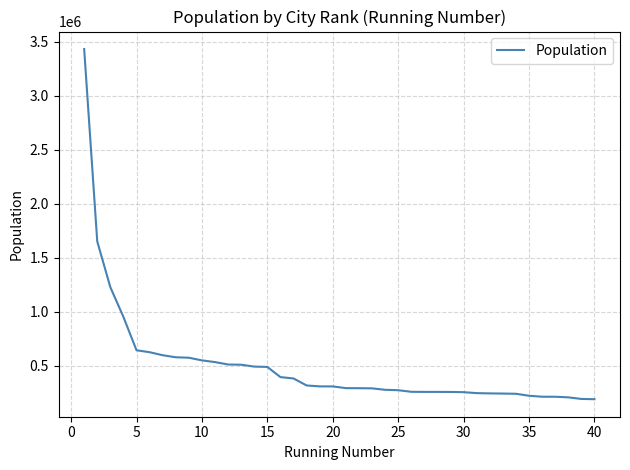

What is the maximum value shown in the chart?

3433695